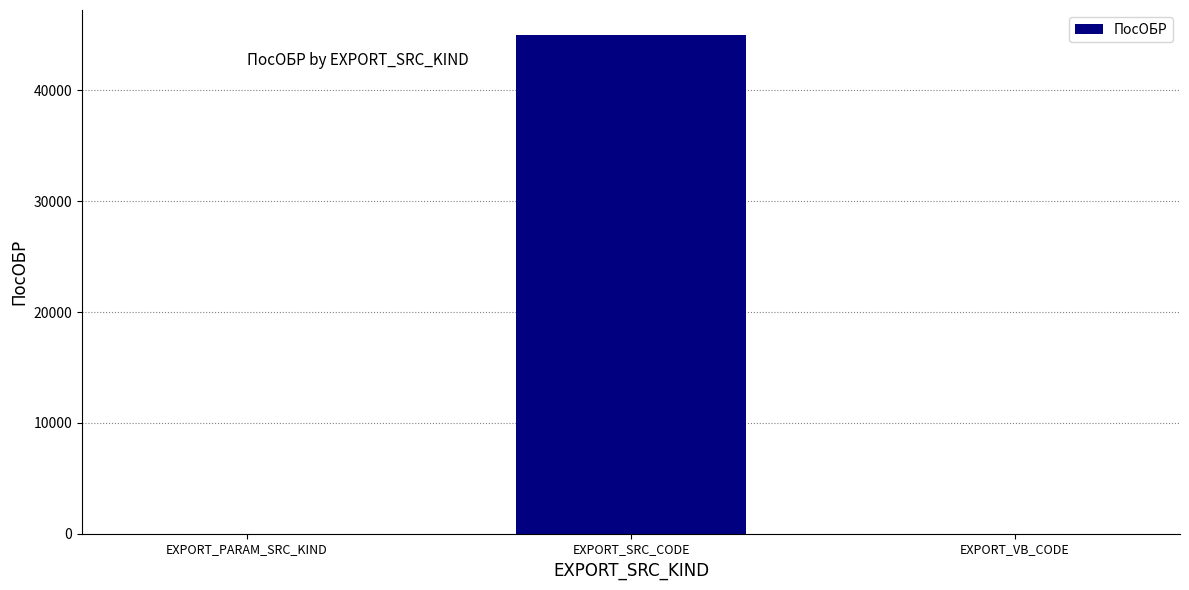

What is the greatest value displayed?

45012